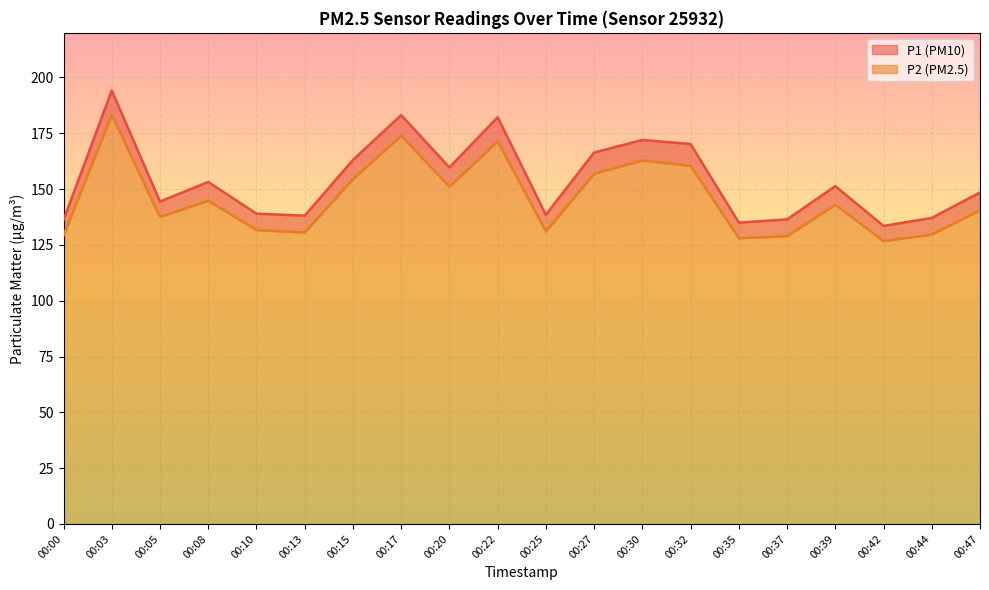

Reading left to right, transcribe all the data shown in this chart.

P1: 136.2	194.2	144.4	153.2	139.0	138.1	163.1	183.2	159.7	182.2	138.5	166.4	172.0	170.2	135.0	136.4	151.3	133.5	137.1	148.5
P2: 129.3	183.2	137.5	144.8	131.7	130.6	154.5	173.9	151.1	171.4	131.1	156.9	162.8	160.4	128.1	128.9	143.1	126.7	129.7	140.5